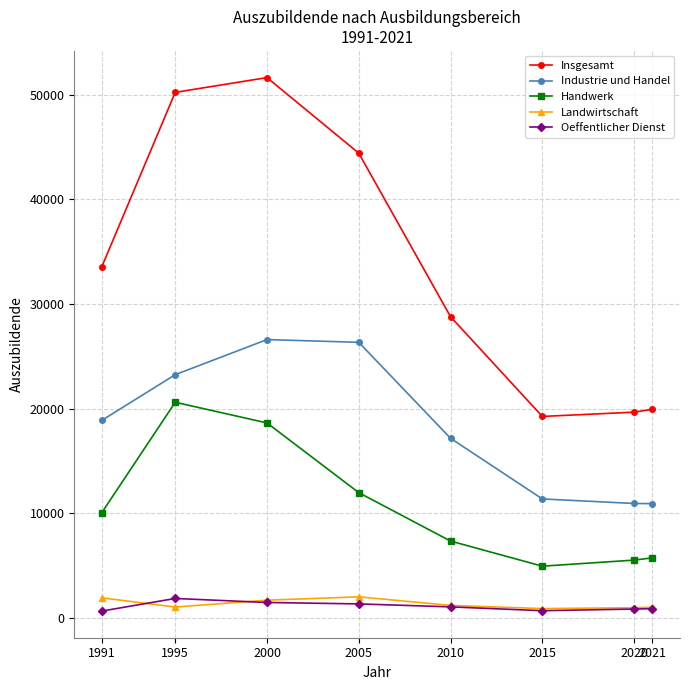

Which label corresponds to the largest value in the chart?

2000